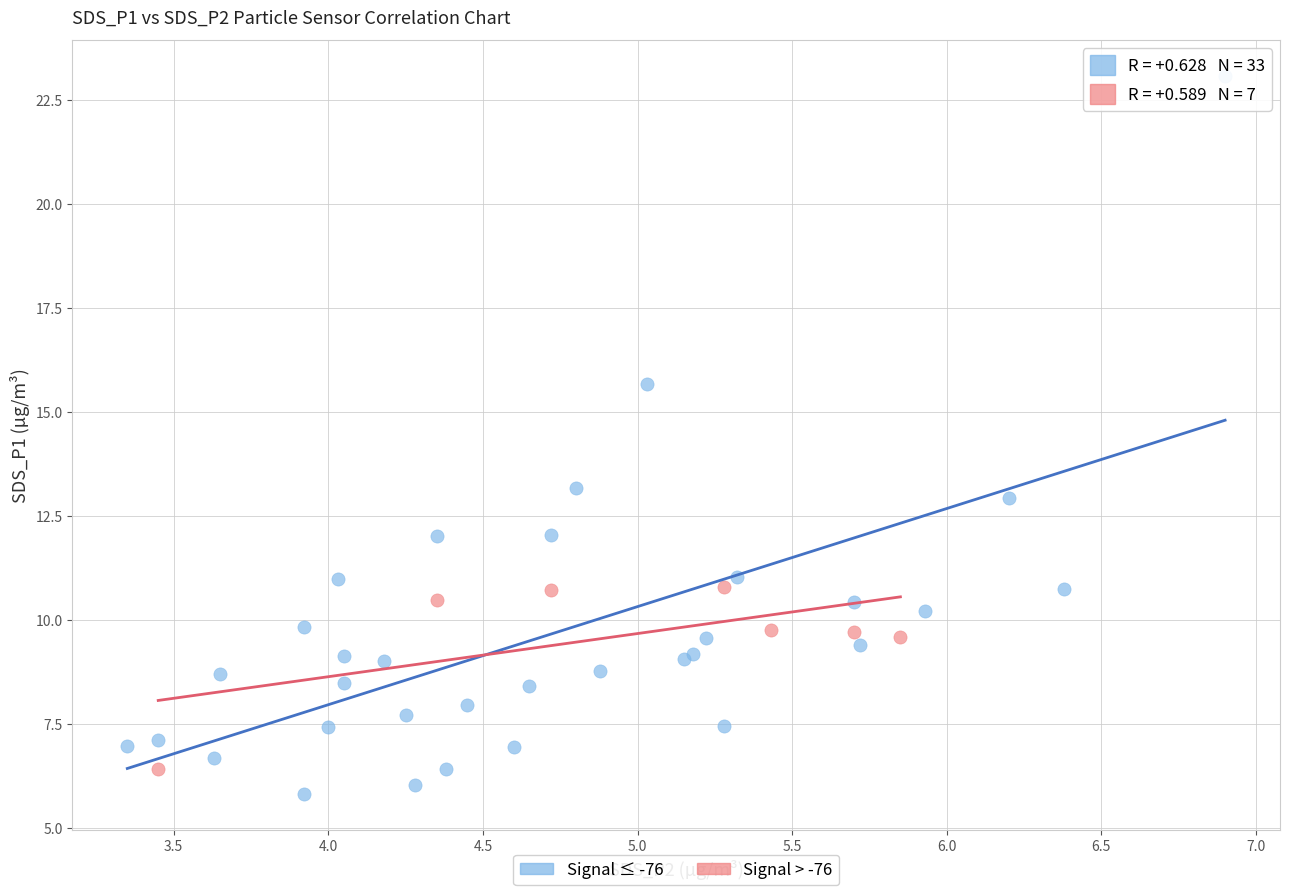

Which series has the widest spread of Y values?

Signal ≤ -76